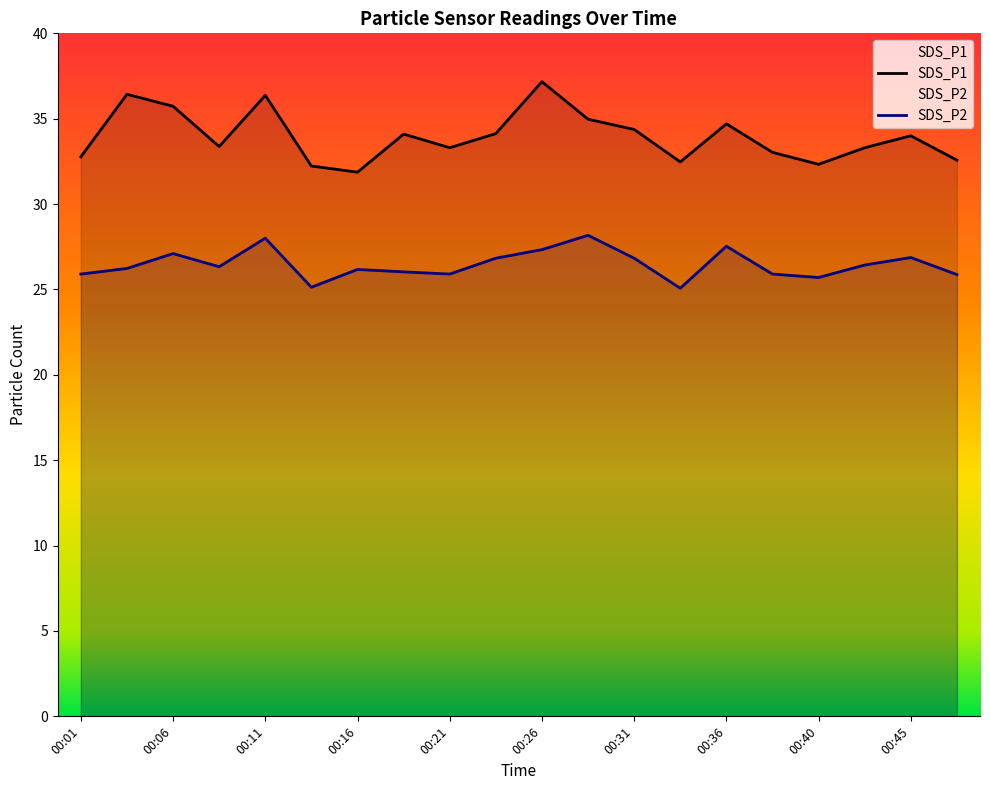

True or false: SDS_P1 and SDS_P2 intersect in this chart.

False